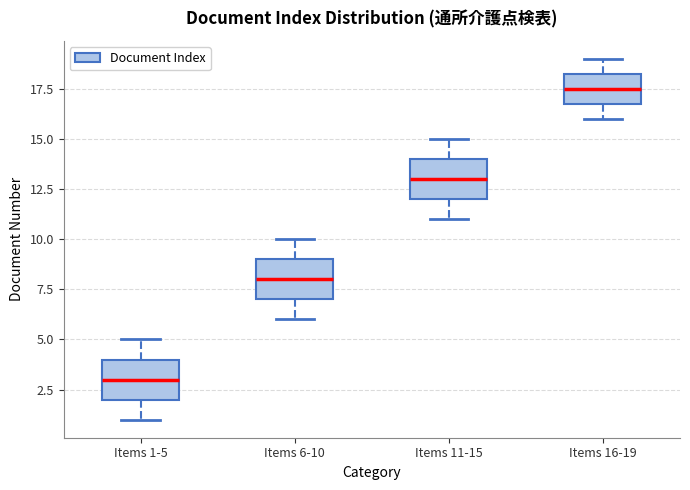

Which box's median line is the lowest?

Items 1-5